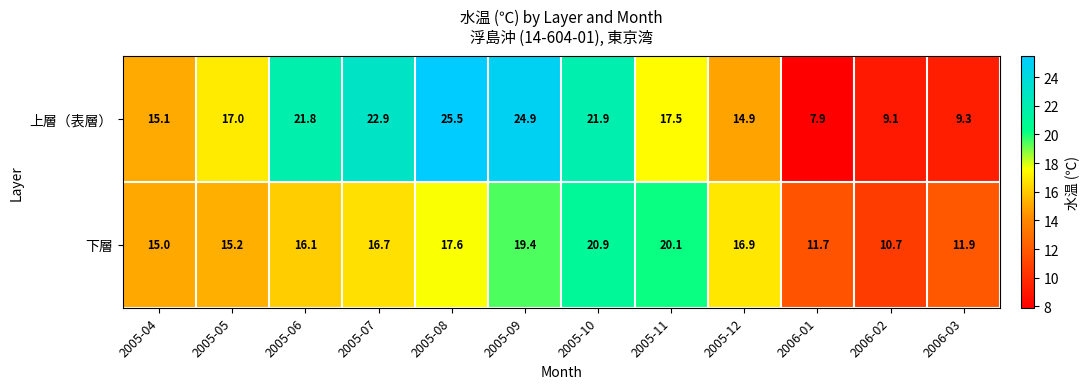

What value does the 下層 series have at 2006-01?

11.7